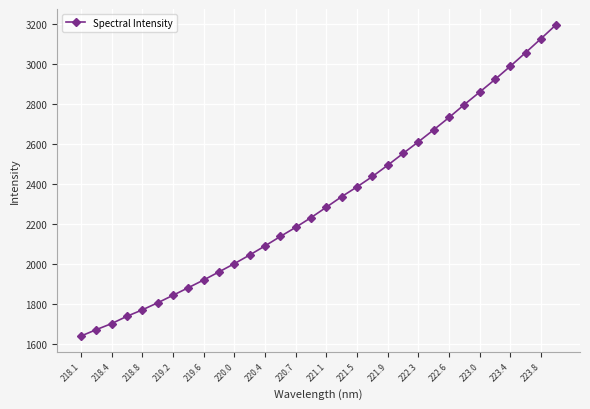

True or false: there are more than 2 points higher than both neighbors.

False